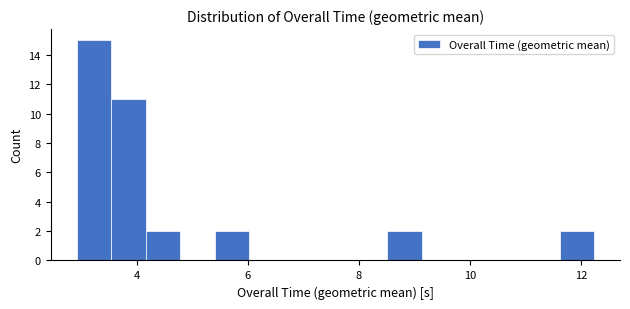

Read against the x-axis, roughly where is the centre of the tallest bar?

3.2